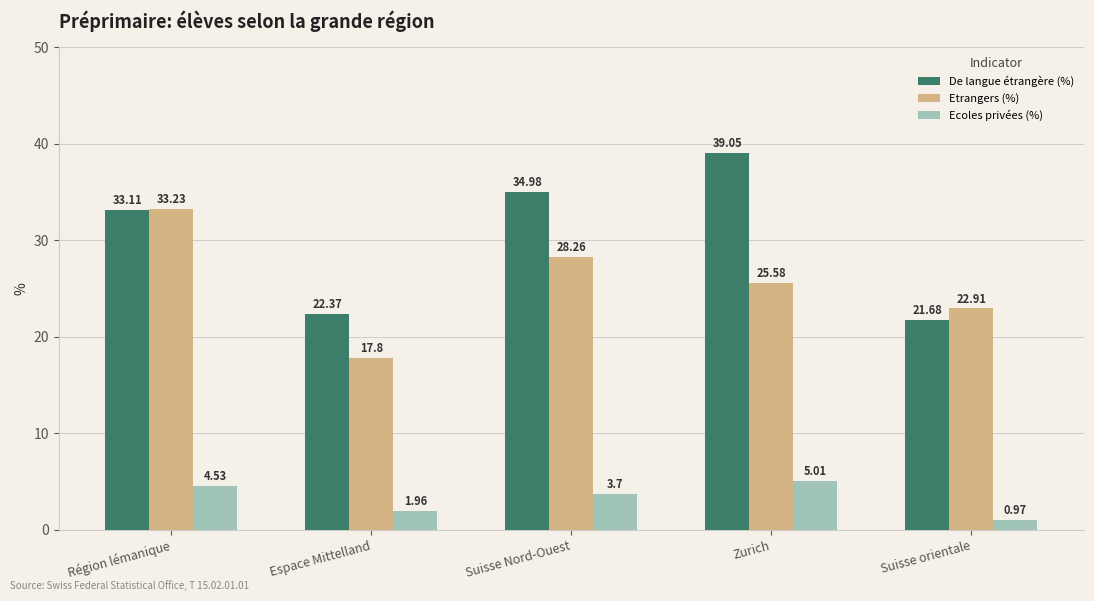

What is the label of the 4th bar from the right?

Espace Mittelland